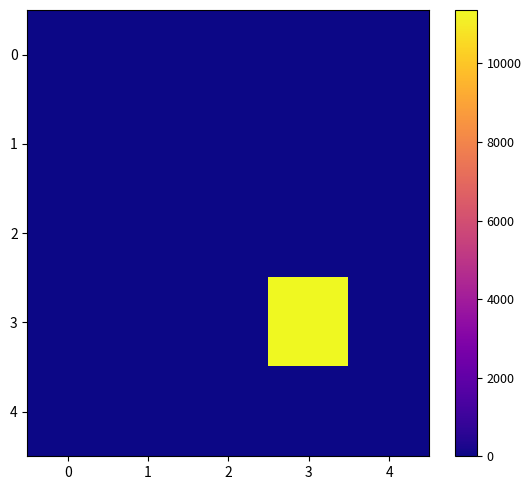

Count the number of categories in the chart.

5